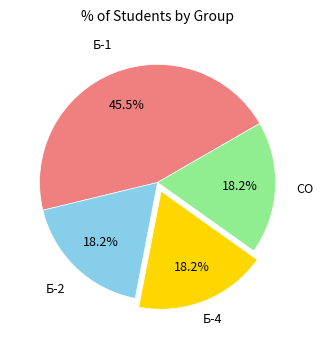

How many slices are in this pie chart?

4